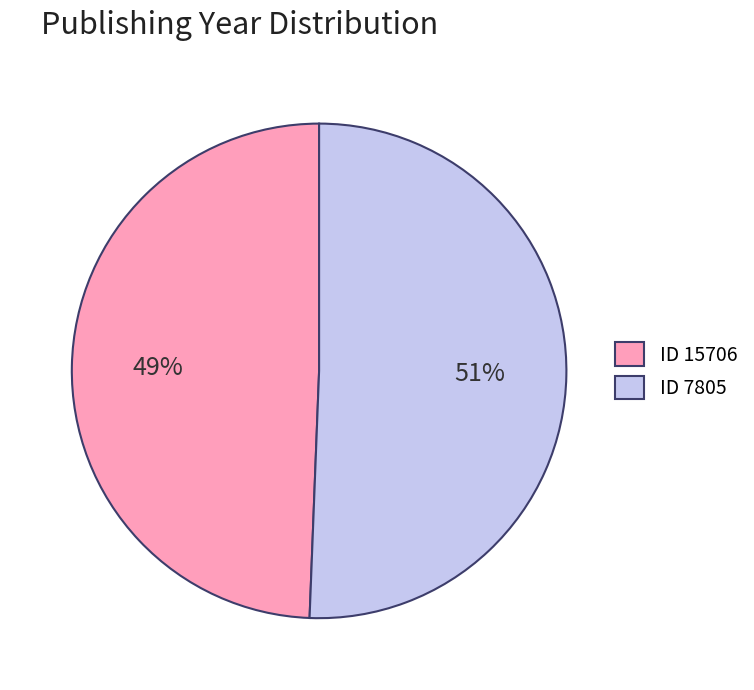

What is the majority slice?

ID 7805